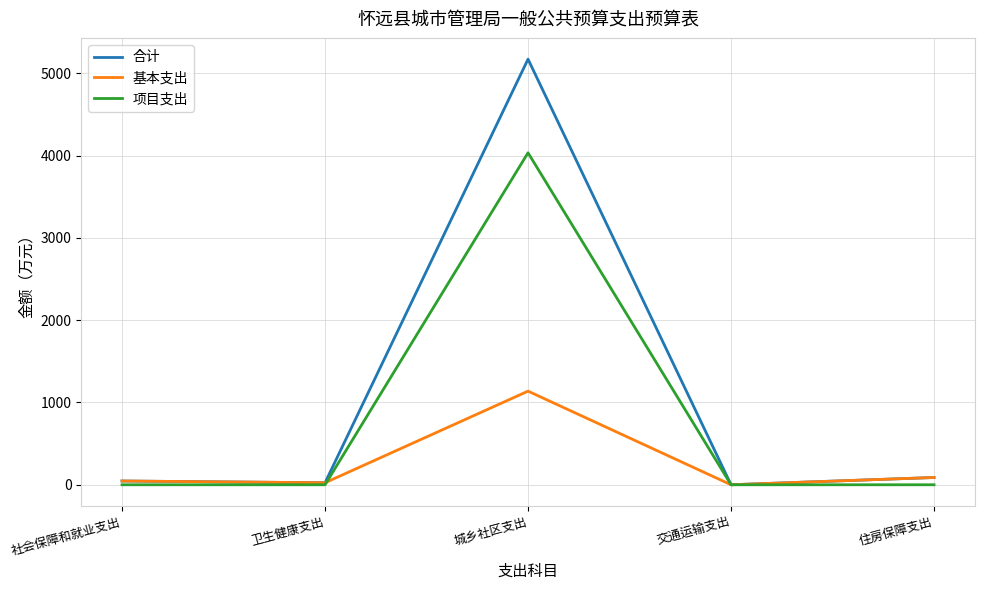

What is the difference between the highest and lowest values at 交通运输支出?

0.2